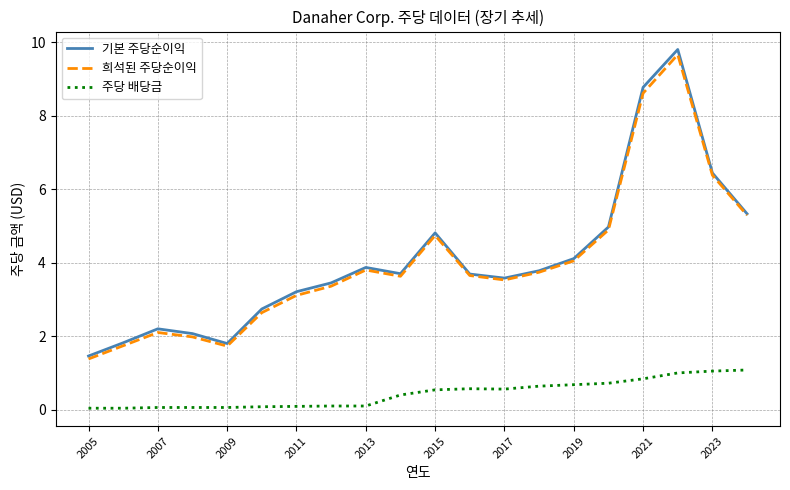

True or false: 기본 주당순이익 and 주당 배당금 intersect in this chart.

False